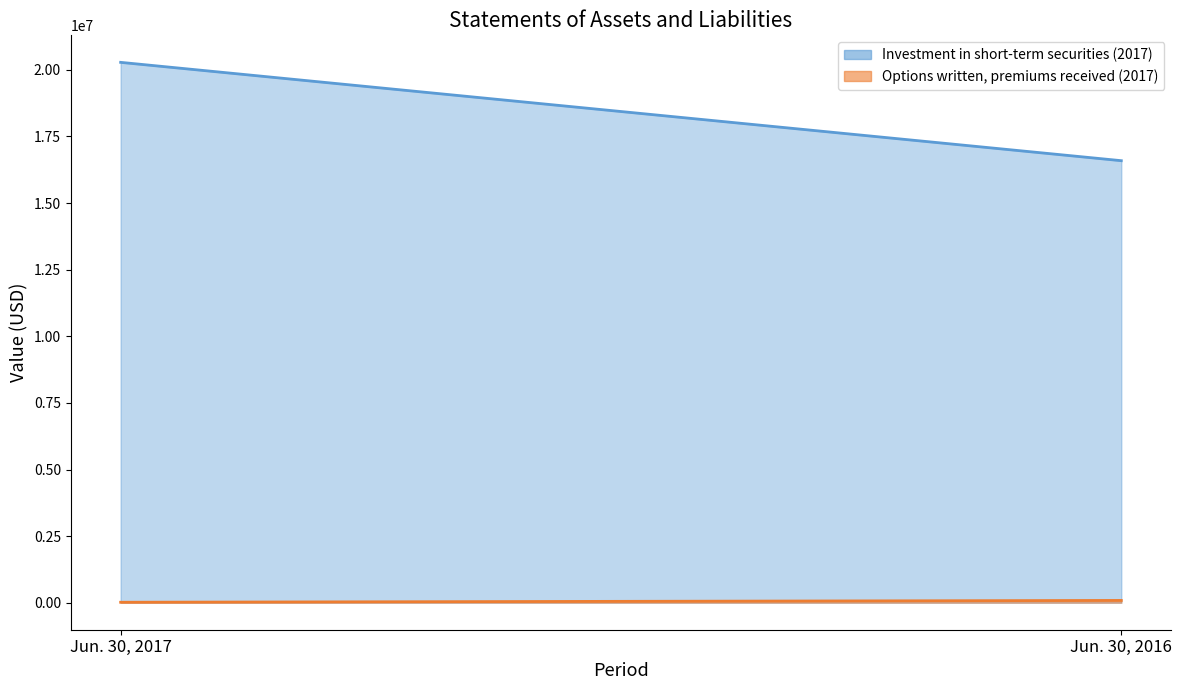

Rank the series by their maximum value, from lowest to highest.

Options written, premiums received (2017), Investment in short-term securities (2017)